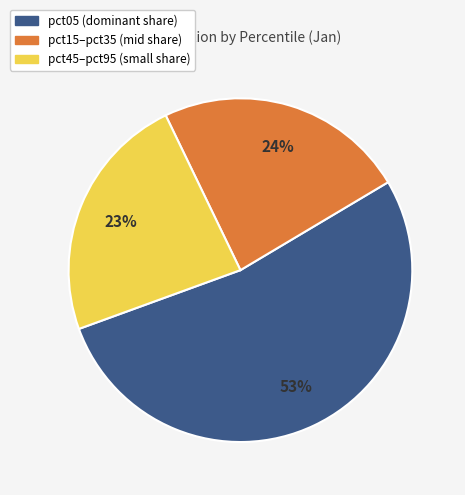

Does any single category account for the majority?

Yes